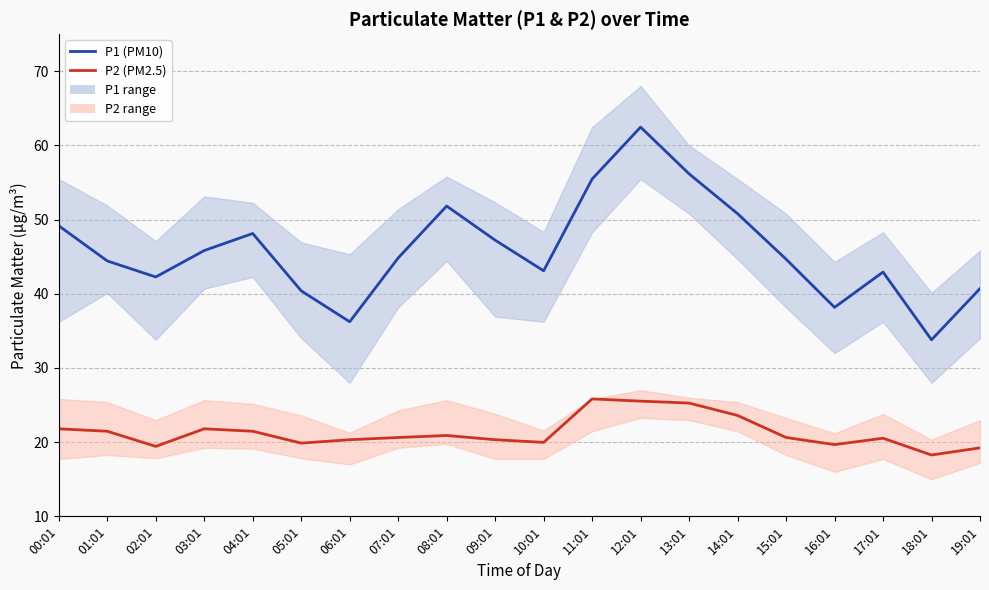

Reading right to left, extract all data points from this chart.

P1 (PM10): 19:01=40.7	18:01=33.8	17:01=42.9	16:01=38.2	15:01=44.7	14:01=50.8	13:01=56.2	12:01=62.5	11:01=55.5	10:01=43.1	09:01=47.2	08:01=51.8	07:01=44.8	06:01=36.2	05:01=40.4	04:01=48.1	03:01=45.8	02:01=42.3	01:01=44.4	00:01=49.2
P2 (PM2.5): 19:01=19.2	18:01=18.3	17:01=20.5	16:01=19.7	15:01=20.6	14:01=23.6	13:01=25.3	12:01=25.5	11:01=25.8	10:01=20.0	09:01=20.3	08:01=20.9	07:01=20.6	06:01=20.3	05:01=19.9	04:01=21.5	03:01=21.8	02:01=19.4	01:01=21.5	00:01=21.8